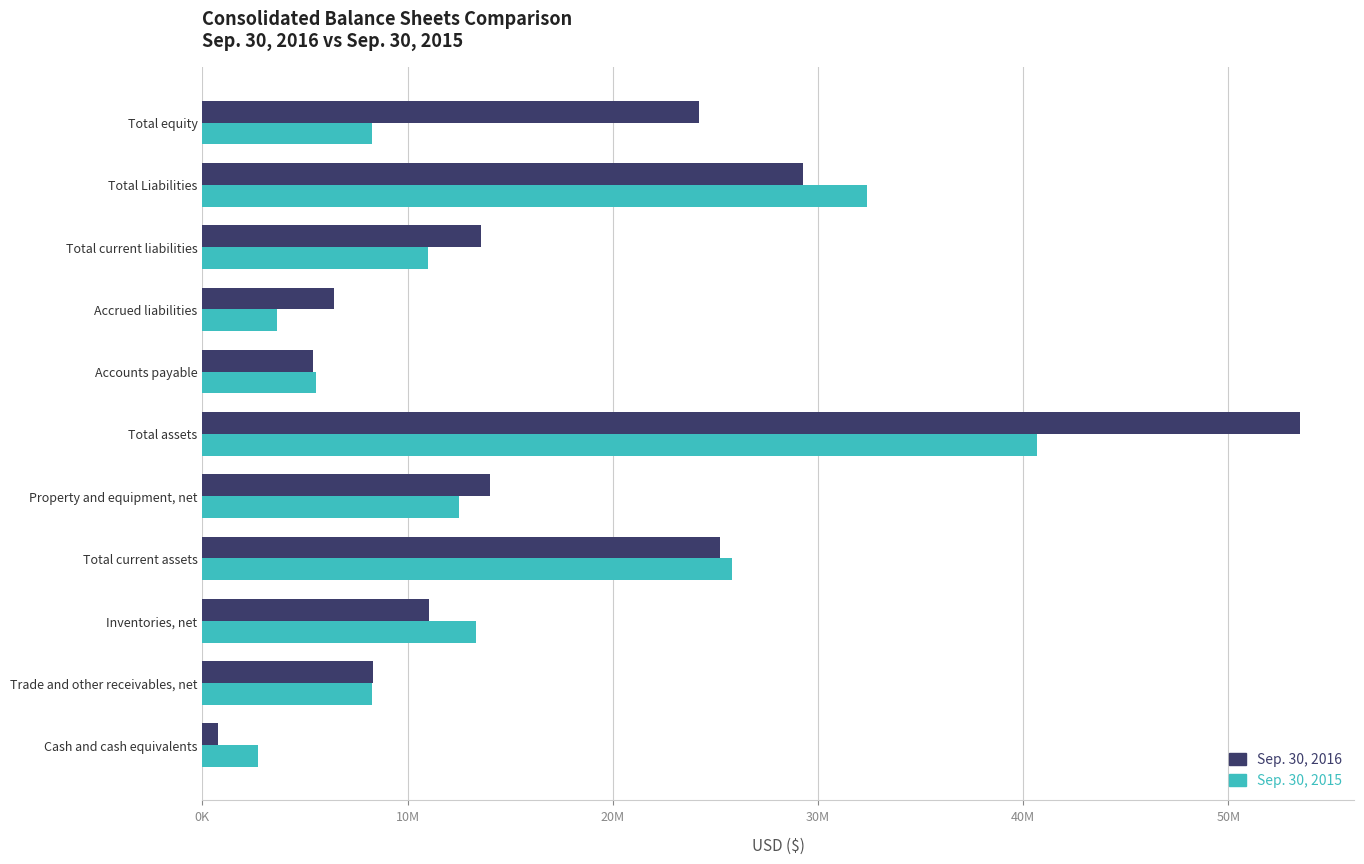

What is the value of the Sep. 30, 2015 bar at the 9th from the left?

11016781